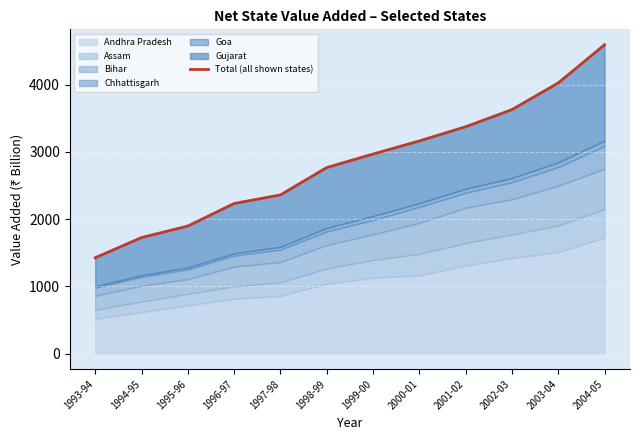

What is the difference between the second highest and second lowest values?

2300.8